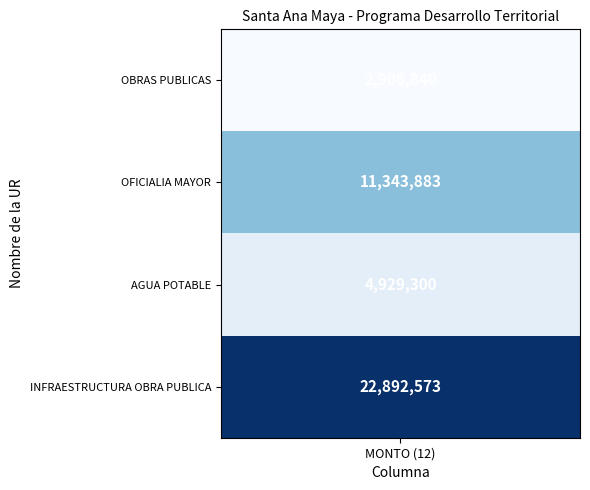

Which category has the highest value in the INFRAESTRUCTURA OBRA PUBLICA series?

MONTO